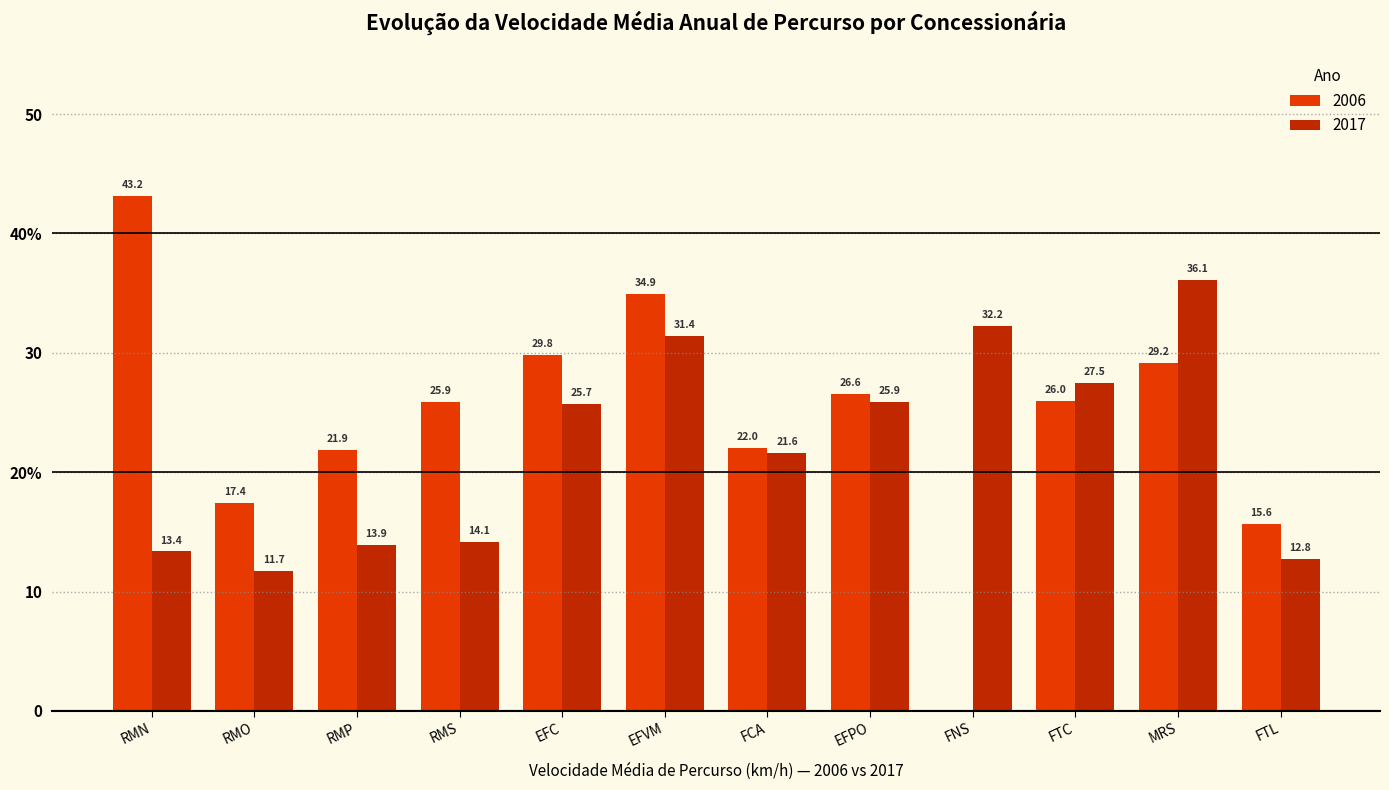

Reading left to right, transcribe all the data shown in this chart.

2006: RMN=43.2	RMO=17.4	RMP=21.9	RMS=25.9	EFC=29.8	EFVM=34.9	FCA=22.0	EFPO=26.6	FNS=0.0	FTC=26.0	MRS=29.2	FTL=15.6
2017: RMN=13.4	RMO=11.7	RMP=13.9	RMS=14.1	EFC=25.7	EFVM=31.4	FCA=21.6	EFPO=25.9	FNS=32.2	FTC=27.5	MRS=36.1	FTL=12.8